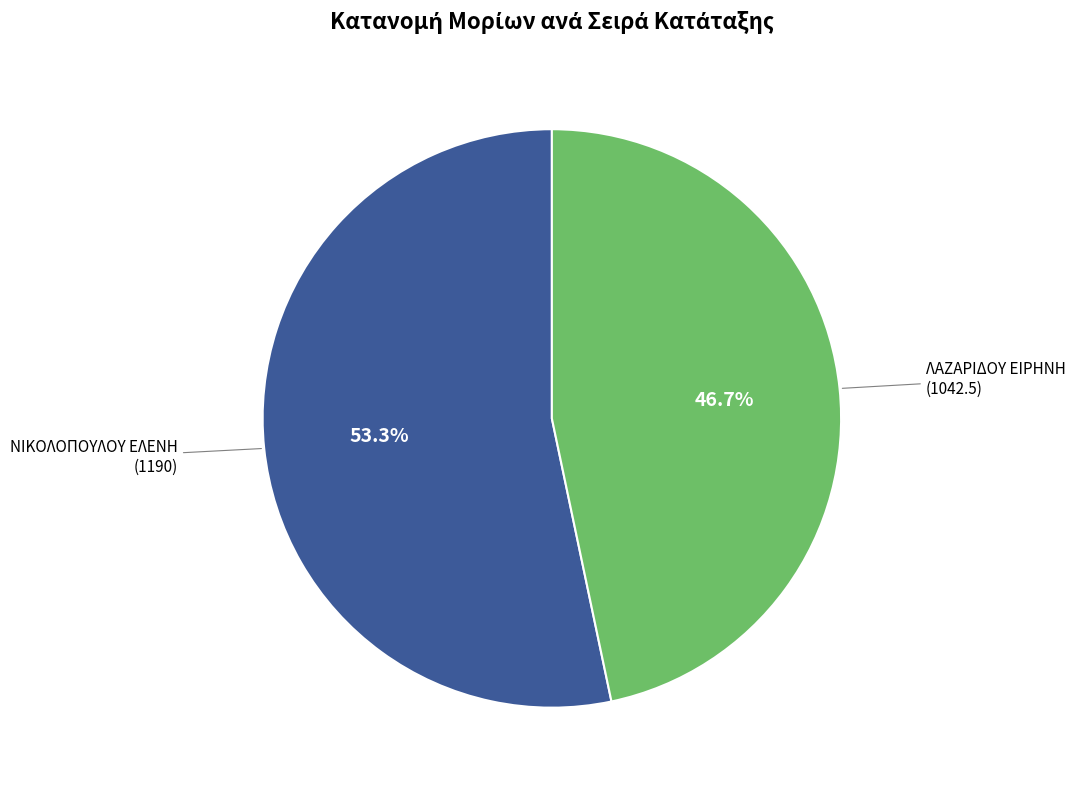

To the nearest percent, what is the difference between the largest and smallest slice percentages?

7%